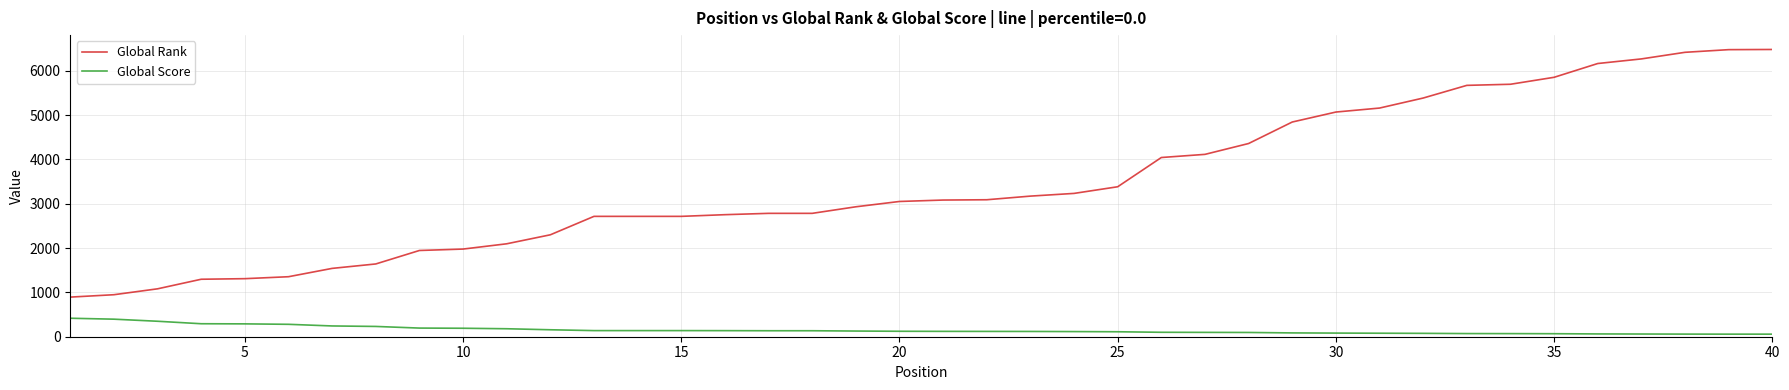

True or false: Global Score and Global Rank intersect in this chart.

False